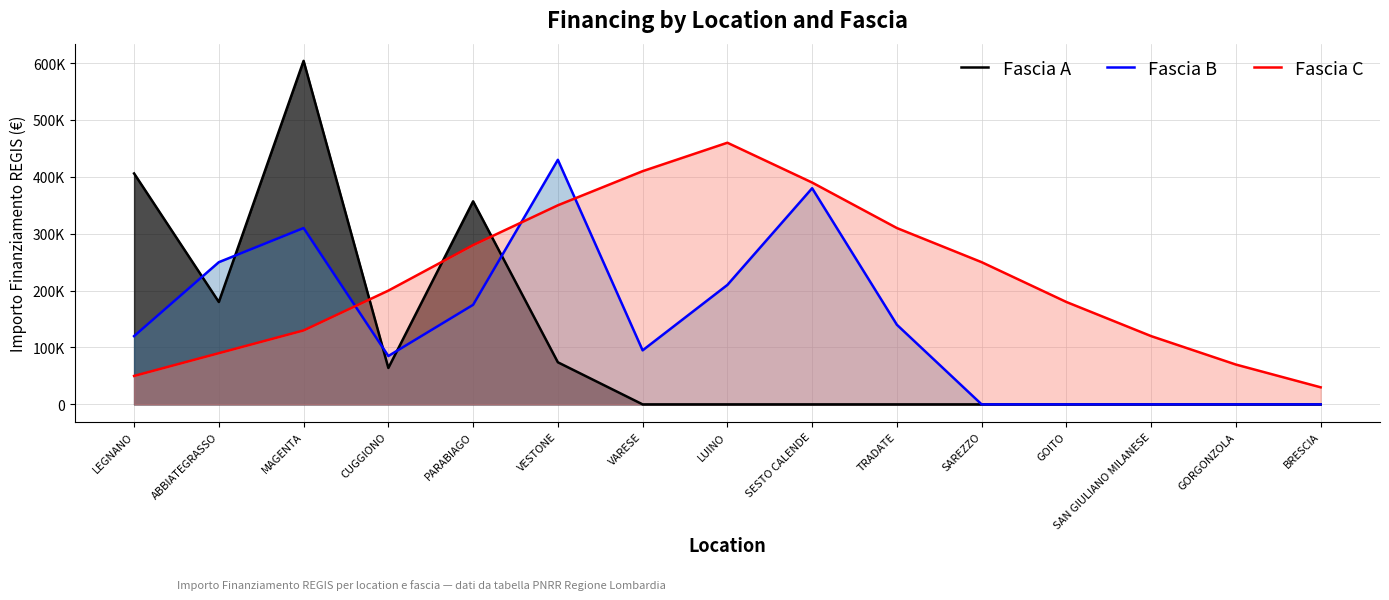

Between which two adjacent categories do Fascia C and Fascia A first intersect?

MAGENTA and CUGGIONO